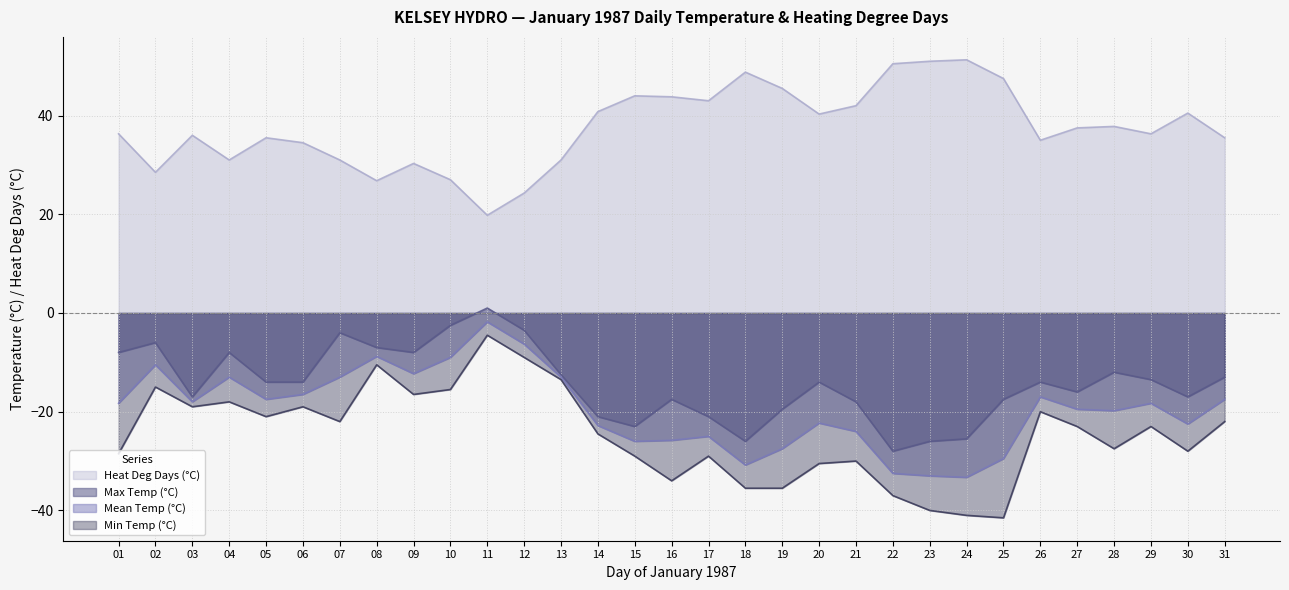

Reading left to right, list all the values displayed in this chart.

Max Temp (°C): 01=-8.0	02=-6.0	03=-17.0	04=-8.0	05=-14.0	06=-14.0	07=-4.0	08=-7.0	09=-8.0	10=-2.5	11=1.0	12=-3.5	13=-12.5	14=-21.0	15=-23.0	16=-17.5	17=-21.0	18=-26.0	19=-19.5	20=-14.0	21=-18.0	22=-28.0	23=-26.0	24=-25.5	25=-17.5	26=-14.0	27=-16.0	28=-12.0	29=-13.5	30=-17.0	31=-13.0
Min Temp (°C): 01=-28.5	02=-15.0	03=-19.0	04=-18.0	05=-21.0	06=-19.0	07=-22.0	08=-10.5	09=-16.5	10=-15.5	11=-4.5	12=-9.0	13=-13.5	14=-24.5	15=-29.0	16=-34.0	17=-29.0	18=-35.5	19=-35.5	20=-30.5	21=-30.0	22=-37.0	23=-40.0	24=-41.0	25=-41.5	26=-20.0	27=-23.0	28=-27.5	29=-23.0	30=-28.0	31=-22.0
Mean Temp (°C): 01=-18.3	02=-10.5	03=-18.0	04=-13.0	05=-17.5	06=-16.5	07=-13.0	08=-8.8	09=-12.3	10=-9.0	11=-1.8	12=-6.3	13=-13.0	14=-22.8	15=-26.0	16=-25.8	17=-25.0	18=-30.8	19=-27.5	20=-22.3	21=-24.0	22=-32.5	23=-33.0	24=-33.3	25=-29.5	26=-17.0	27=-19.5	28=-19.8	29=-18.3	30=-22.5	31=-17.5
Heat Deg Days (°C): 01=36.3	02=28.5	03=36.0	04=31.0	05=35.5	06=34.5	07=31.0	08=26.8	09=30.3	10=27.0	11=19.8	12=24.3	13=31.0	14=40.8	15=44.0	16=43.8	17=43.0	18=48.8	19=45.5	20=40.3	21=42.0	22=50.5	23=51.0	24=51.3	25=47.5	26=35.0	27=37.5	28=37.8	29=36.3	30=40.5	31=35.5